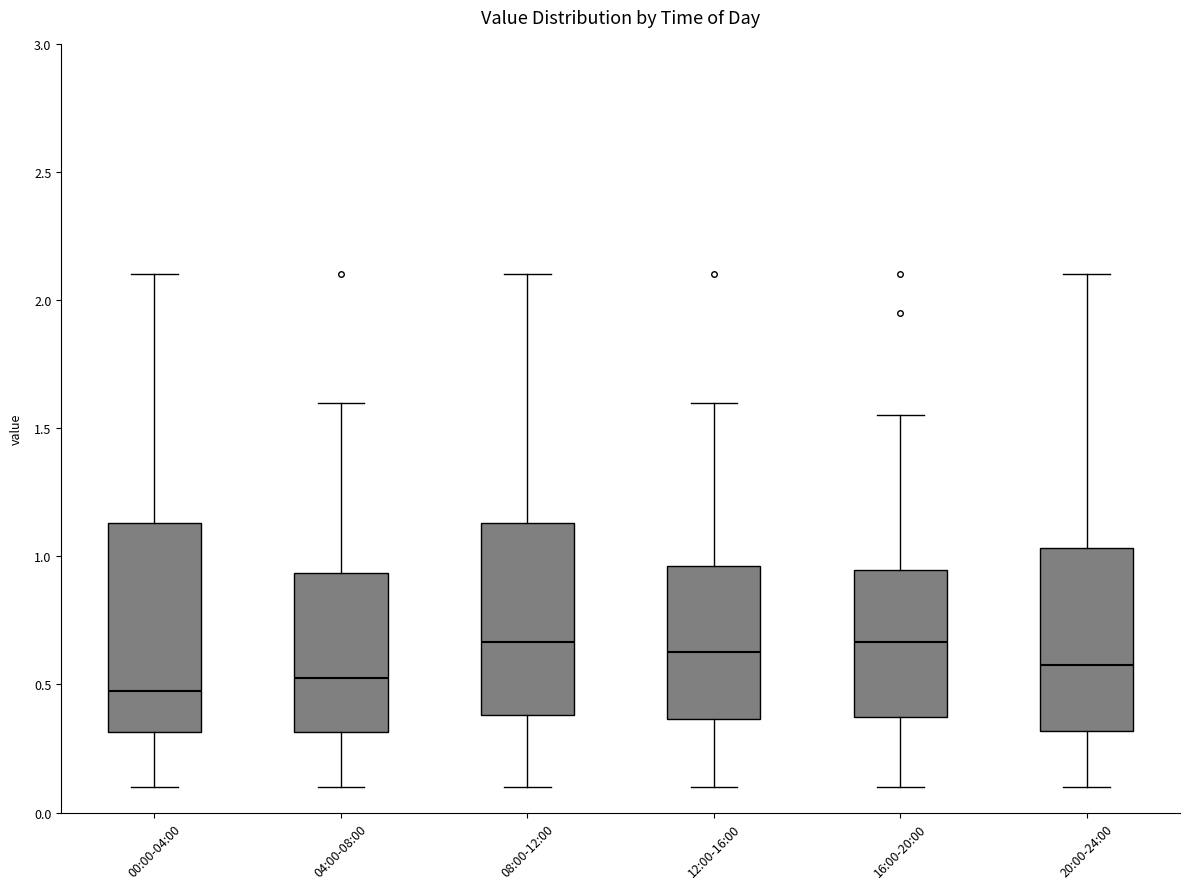

Reading left to right, transcribe this box plot: for each box, give where its median line is, the range the box spans, and where its two whiskers end, as read against the y-axis. The values are not printed on the chart, so give them approximately, as read against the axis.

00:00-04:00: median 0.50, box 0.30 to 1.15, whiskers 0.10 to 2.10
04:00-08:00: median 0.55, box 0.30 to 0.95, whiskers 0.10 to 1.60
08:00-12:00: median 0.65, box 0.40 to 1.15, whiskers 0.10 to 2.10
12:00-16:00: median 0.65, box 0.35 to 0.95, whiskers 0.10 to 1.60
16:00-20:00: median 0.65, box 0.35 to 0.95, whiskers 0.10 to 1.55
20:00-24:00: median 0.60, box 0.30 to 1.05, whiskers 0.10 to 2.10